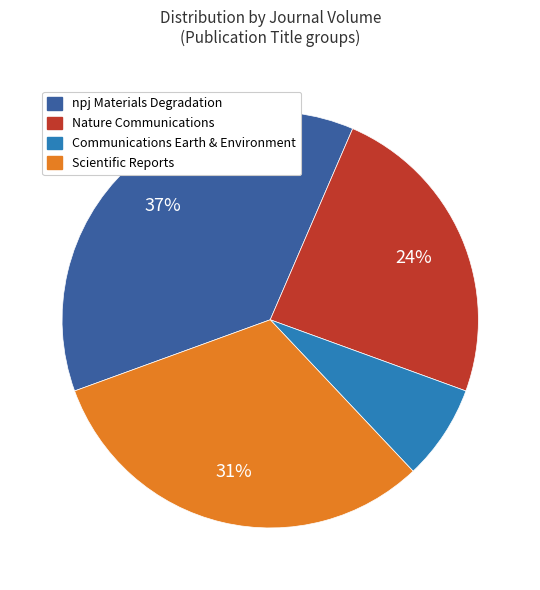

To the nearest percent, what is the difference between the largest and smallest slice percentages?

30%